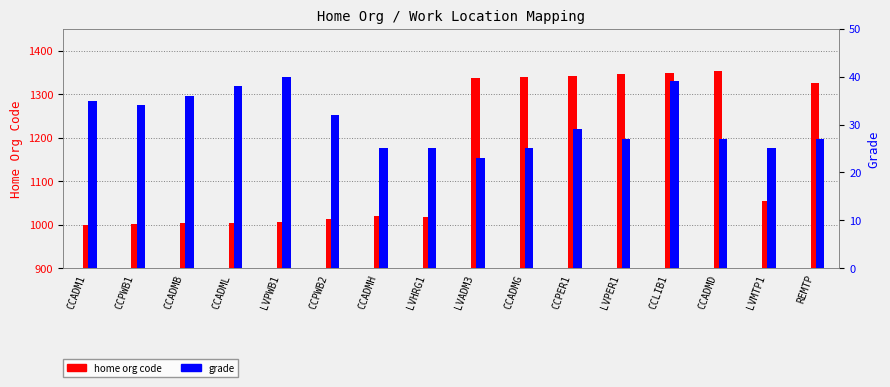

What is the minimum value shown in the chart?

23